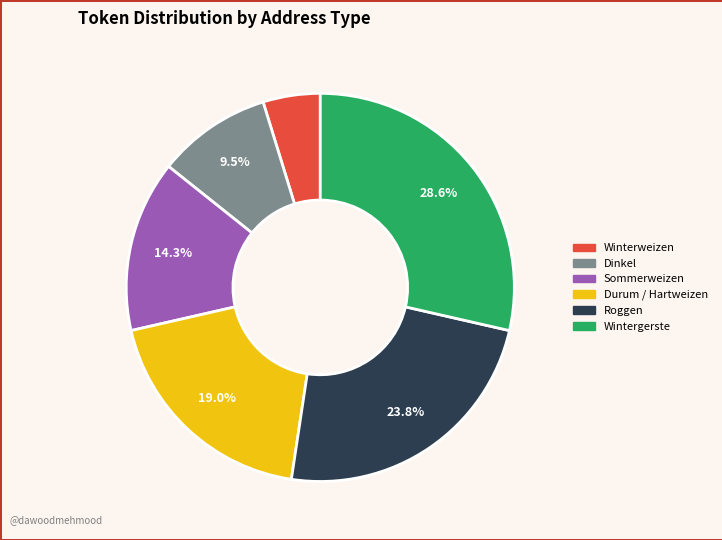

Rank the categories by value from highest to lowest.

Wintergerste, Roggen, Durum / Hartweizen, Sommerweizen, Dinkel, Winterweizen